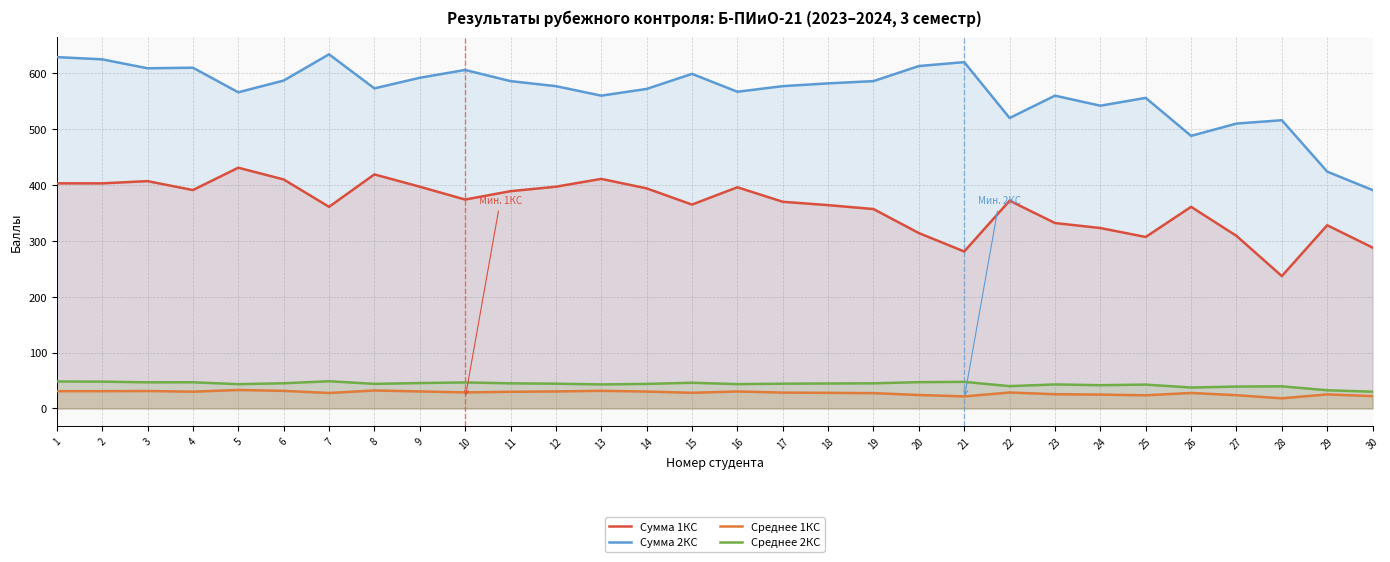

How many lines are shown in the chart?

4